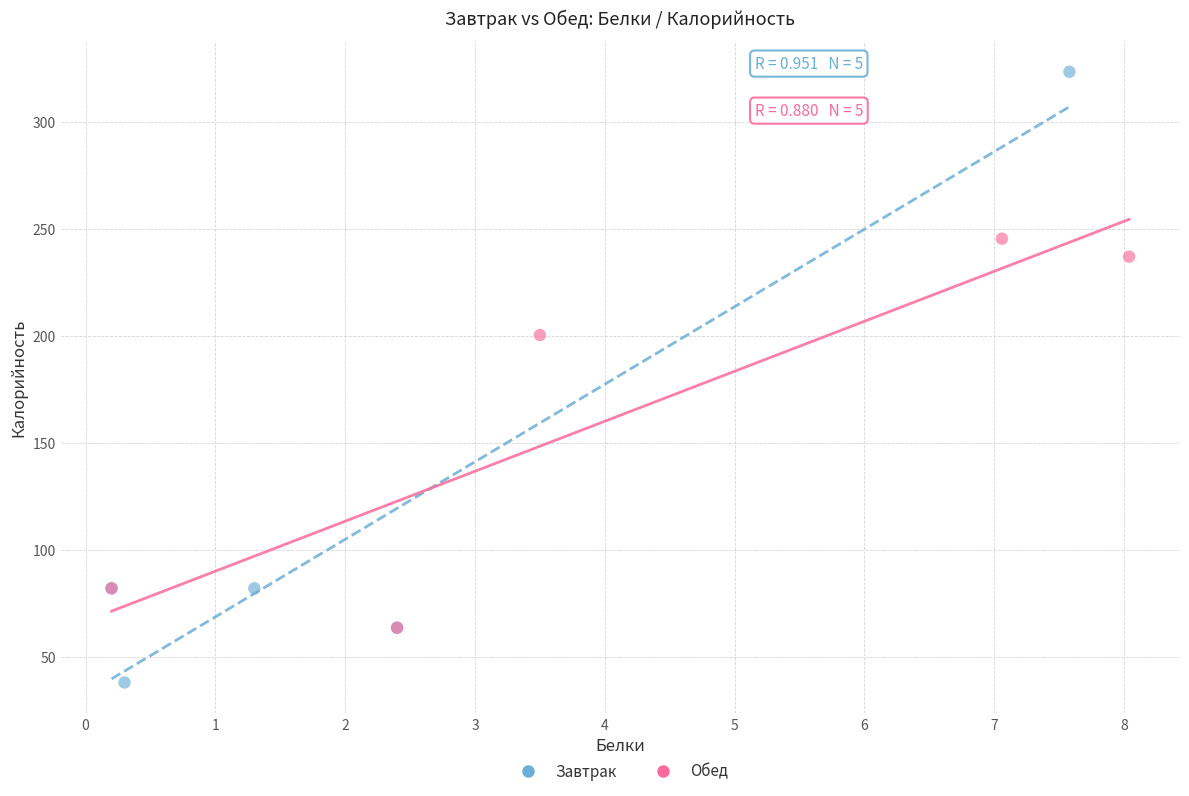

Which series contains the lowest Y value?

Завтрак